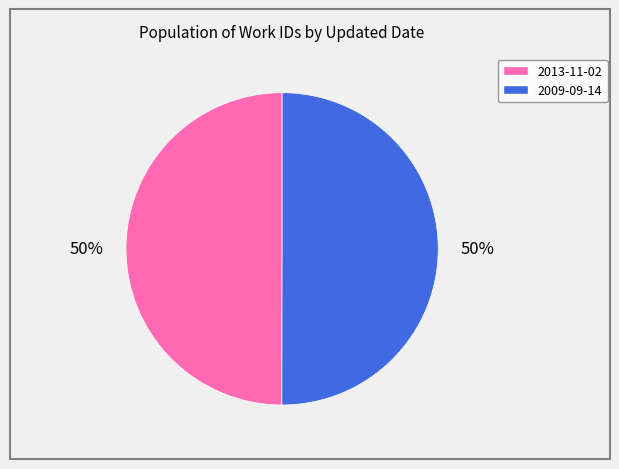

What percentage is the 2013-11-02 slice, to the nearest percent?

50%